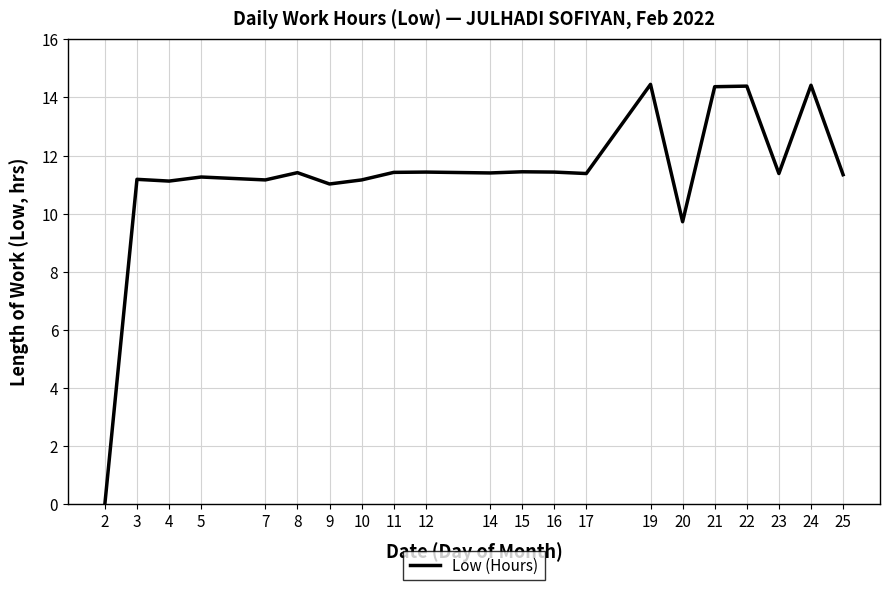

True or false: the data shows 5.9 at 19.

False